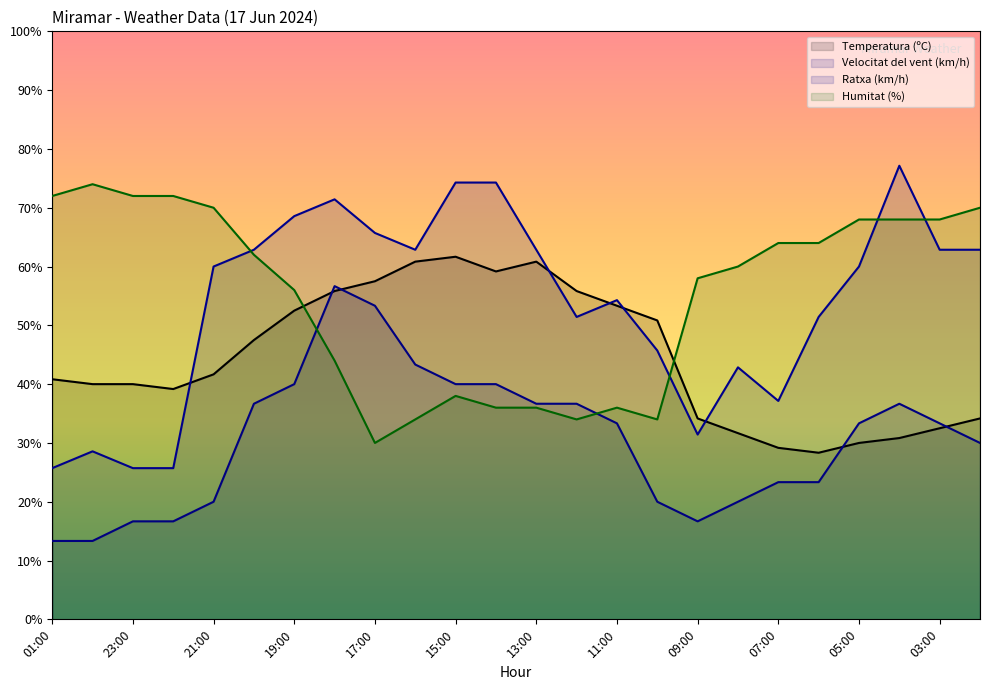

Is it true that Ratxa (km/h) equals 50.5 at 00:00?

False